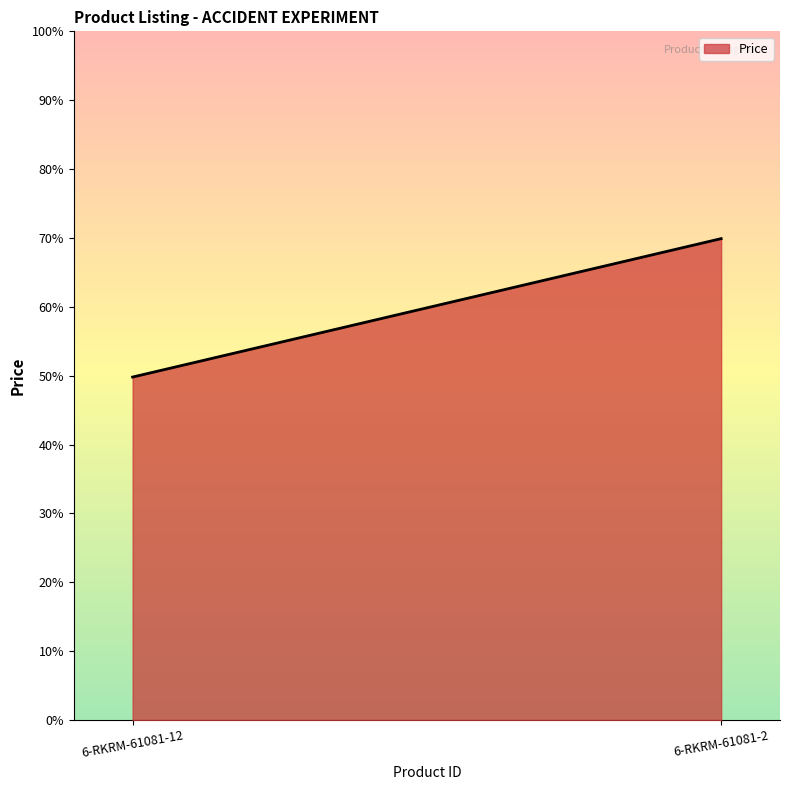

What is the change in value from 6-RKRM-61081-12 to 6-RKRM-61081-2?

+2.0